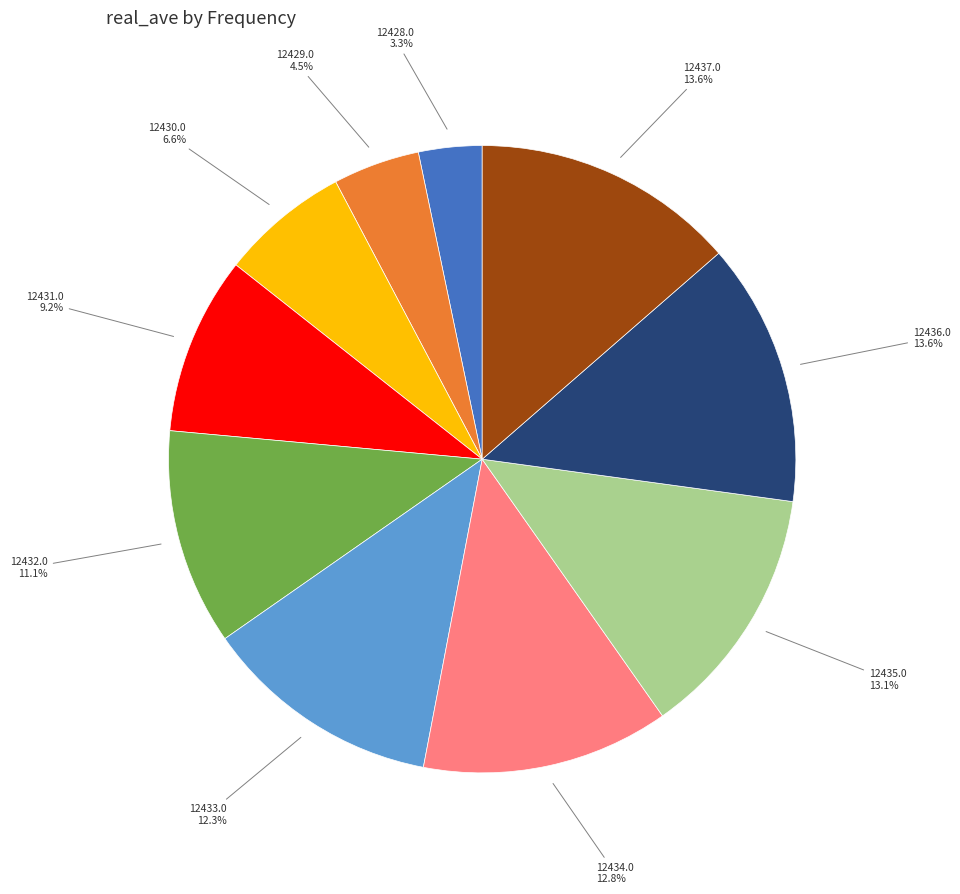

Is 12428.0 the majority of the pie?

No